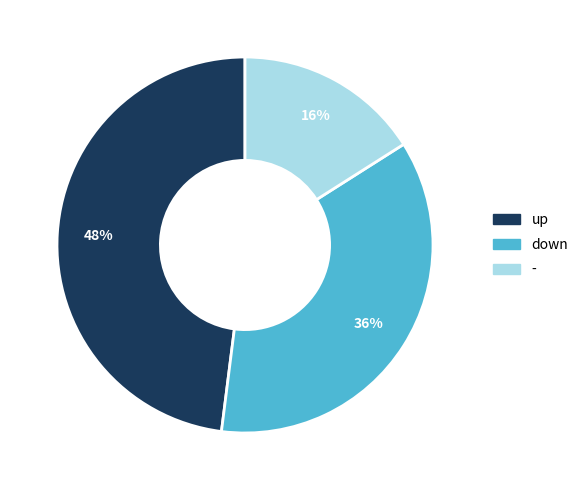

To the nearest percent, what is the average slice percentage?

33%